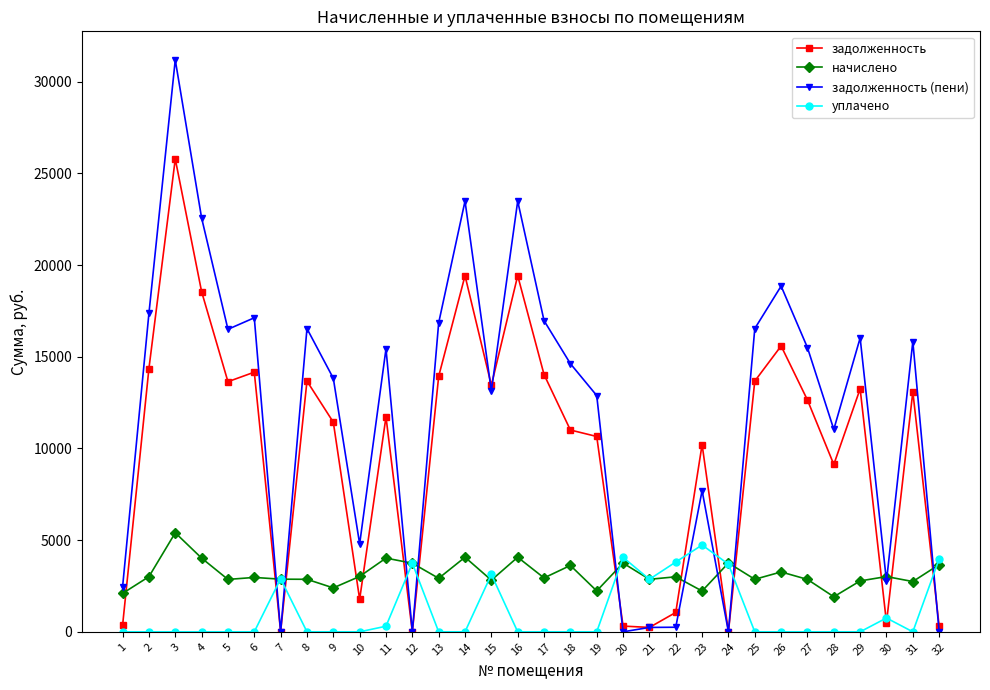

After their last crossing, which series has the higher values: начислено or задолженность (пени)?

начислено